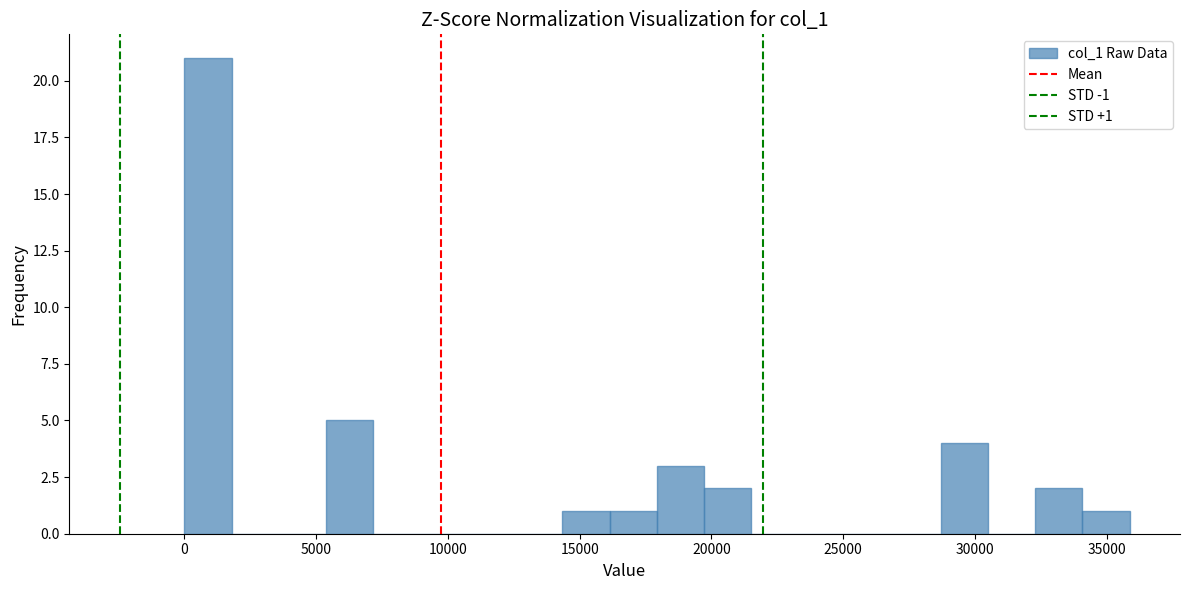

Read against the x-axis, roughly where is the centre of the tallest bar?

1000